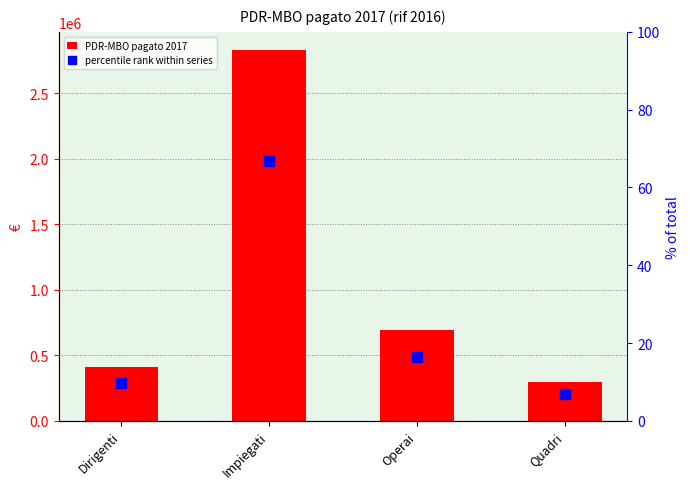

Reading left to right, list all the values displayed in this chart.

PDR-MBO pagato 2017: 410208.3	2828201.0	695540.6	295132.0
percentile rank within series: 9.7	66.9	16.4	7.0